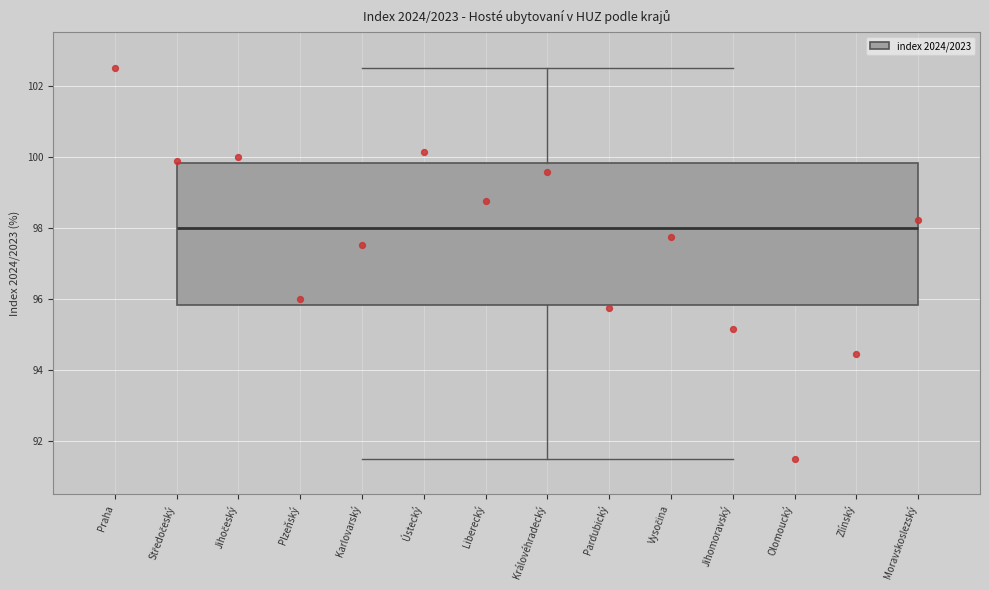

Transcribe this box plot: give where the median line is, the range the box spans, and where the two whiskers end, as read against the y-axis. The values are not printed on the chart, so give them approximately, as read against the axis.

median 98.0, box 95.8 to 99.8, whiskers 91.6 to 102.6